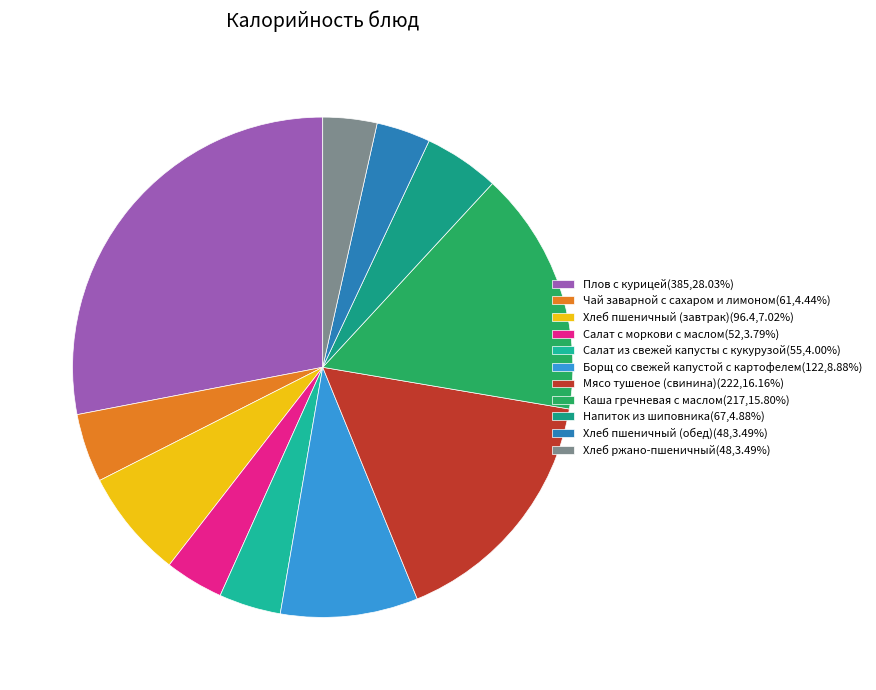

How many segments does this pie chart have?

11